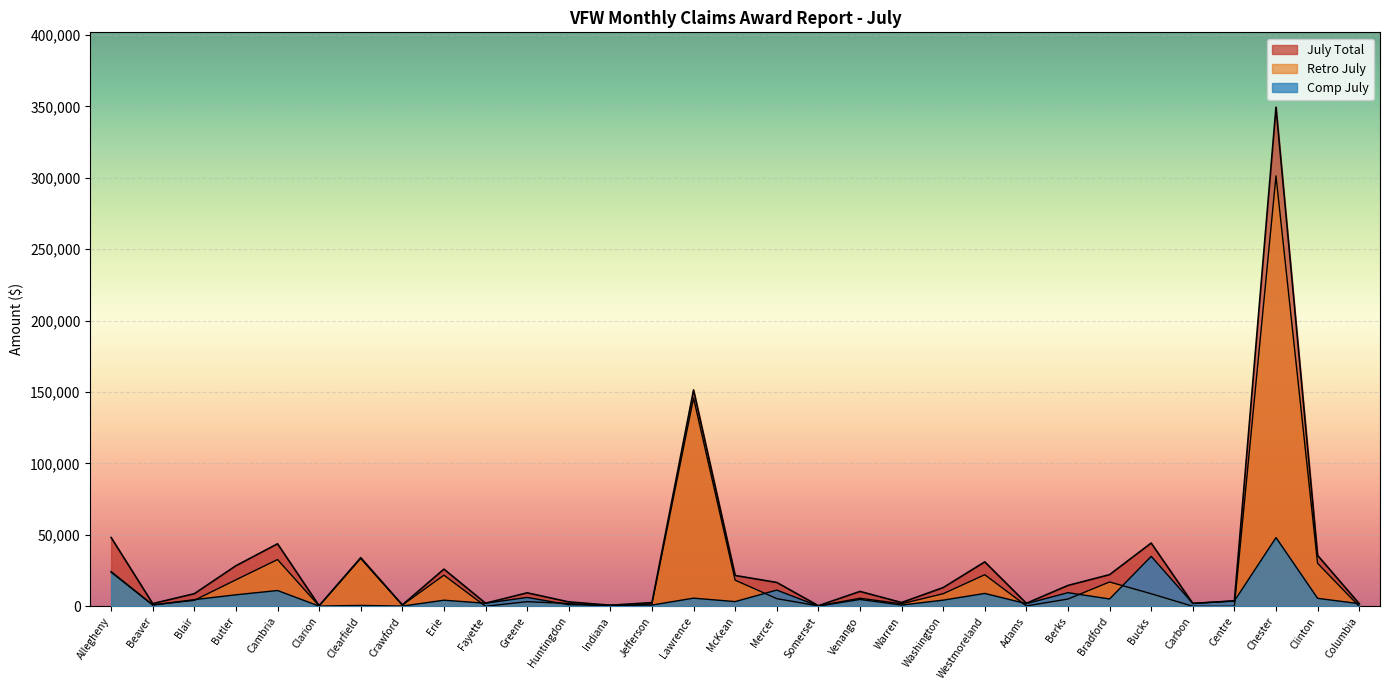

True or false: Comp July has a value of 9528 at Berks.

True